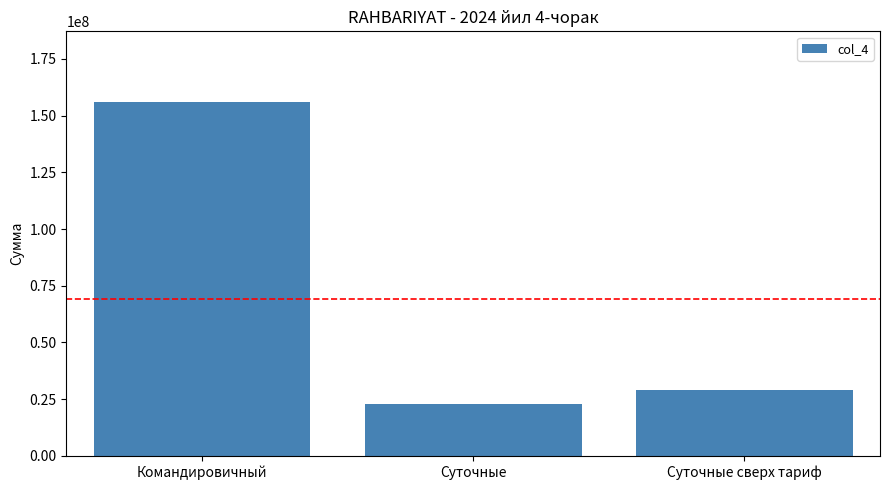

How many distinct data groups are displayed?

1